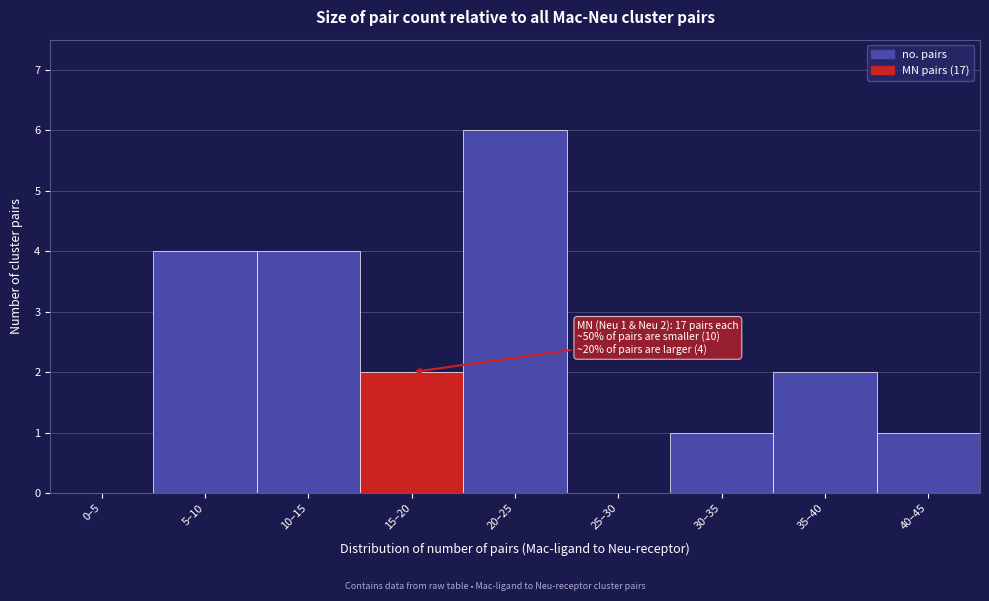

Reading right to left, extract all data points from this chart.

40–45=1	35–40=2	30–35=1	25–30=0	20–25=6	15–20=2	10–15=4	5–10=4	0–5=0